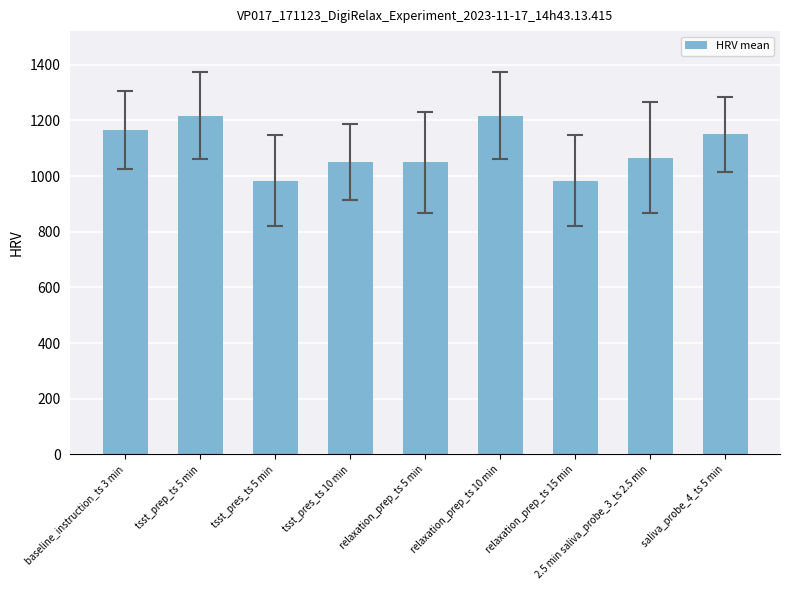

What is the label of the 6th bar from the left?

relaxation_prep_ts 10 min